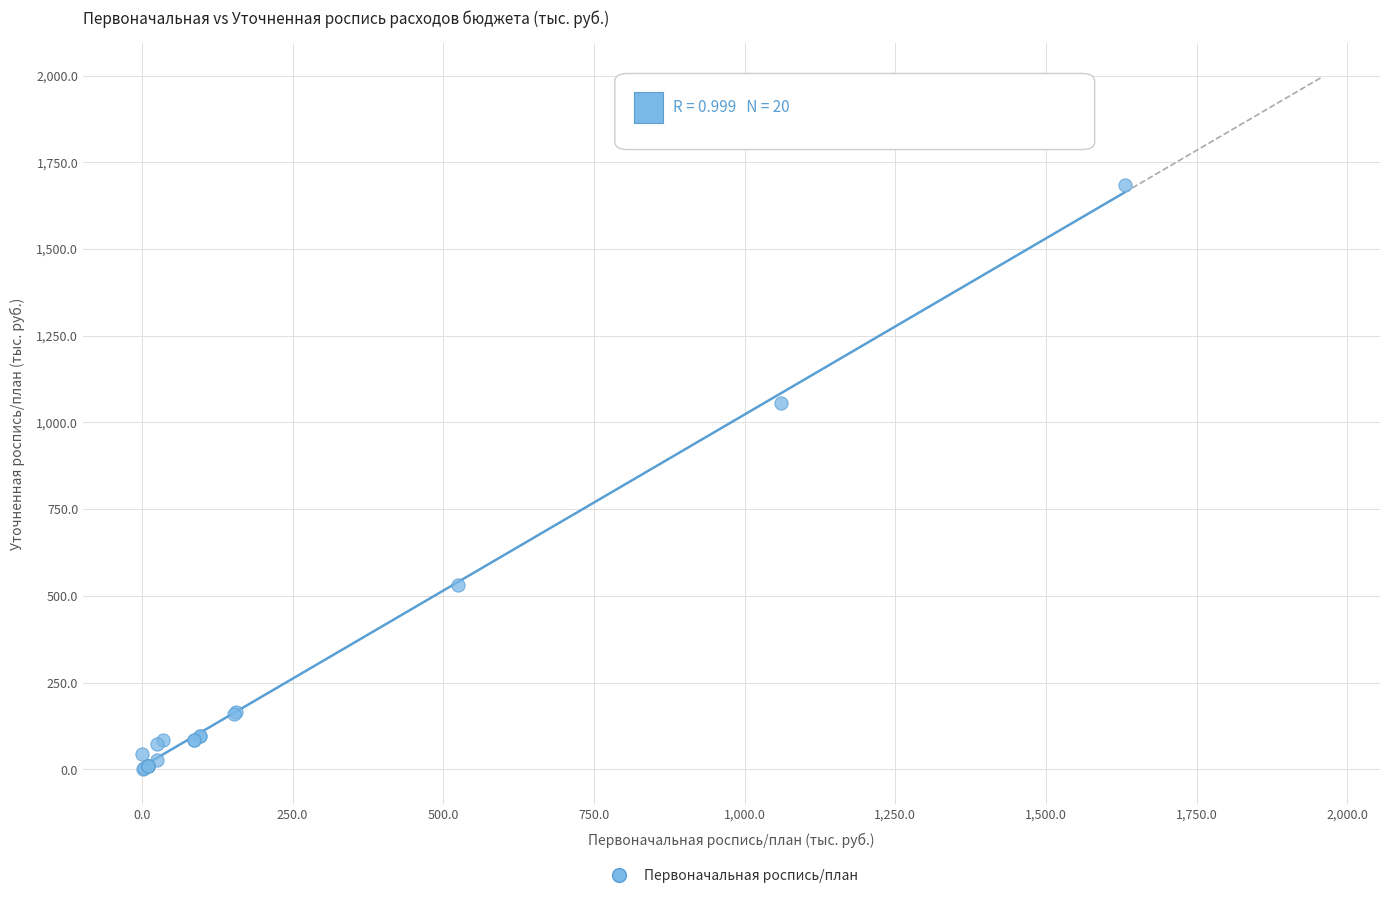

What Y value in the scatter plot is closest to 843?

1056.6